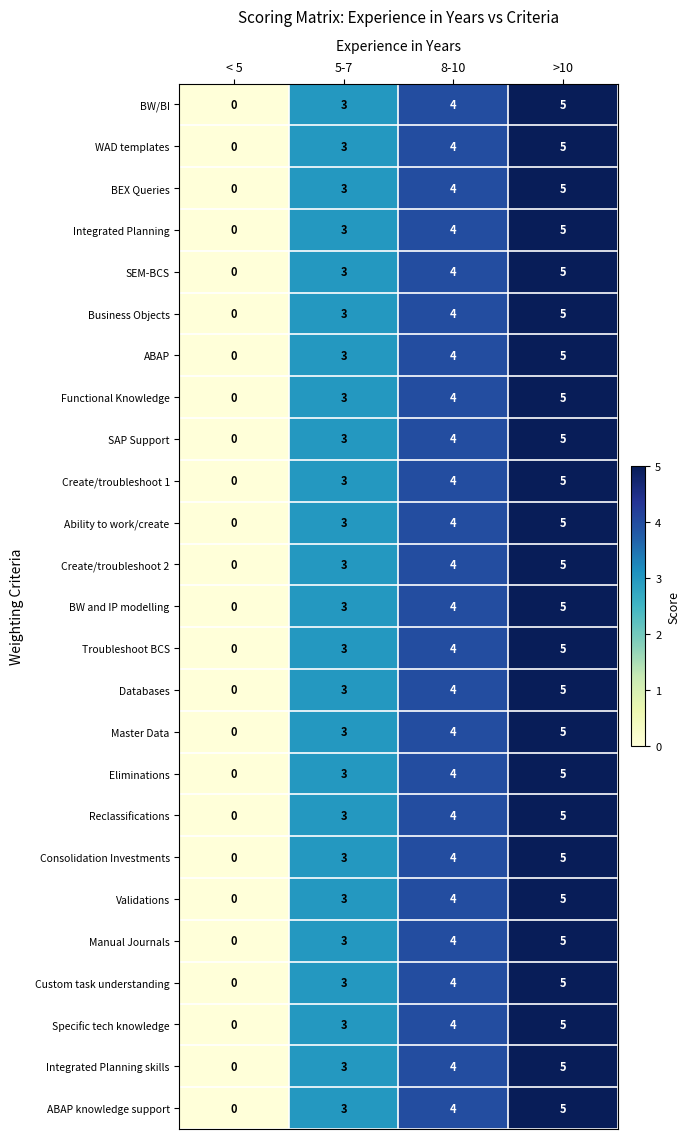

What is the approximate value of Manual Journals at >10?

5